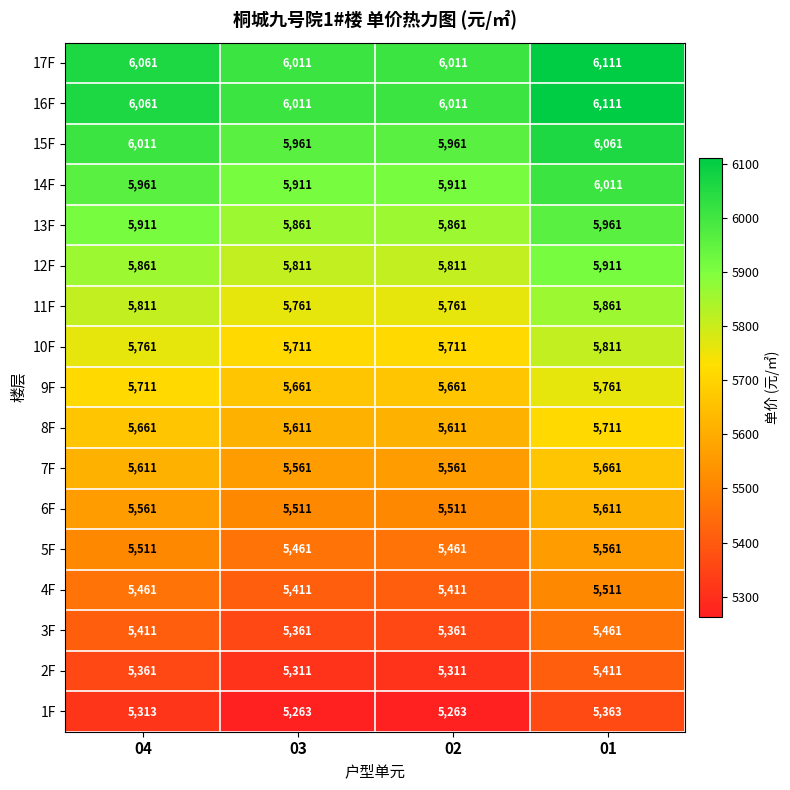

What is the lowest value of the 14F series?

5911